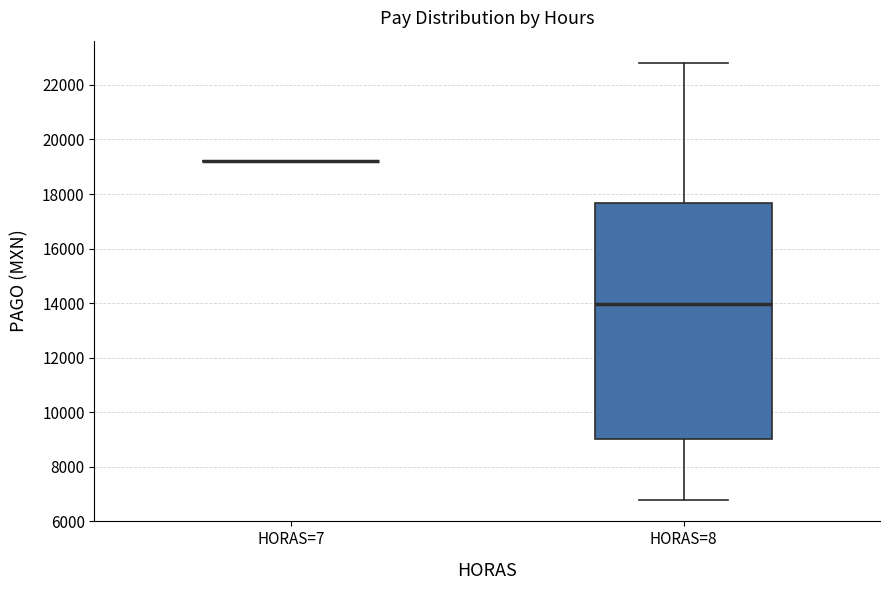

Reading left to right, read every box against the y-axis: the position of its median line, the range the box covers, and the ends of its whiskers. The values are not printed on the chart, so give them approximately, as read against the axis.

HORAS=7: box collapsed to a line at 19200, whiskers 19200 to 19200
HORAS=8: median 14000, box 9000 to 17600, whiskers 6800 to 22800